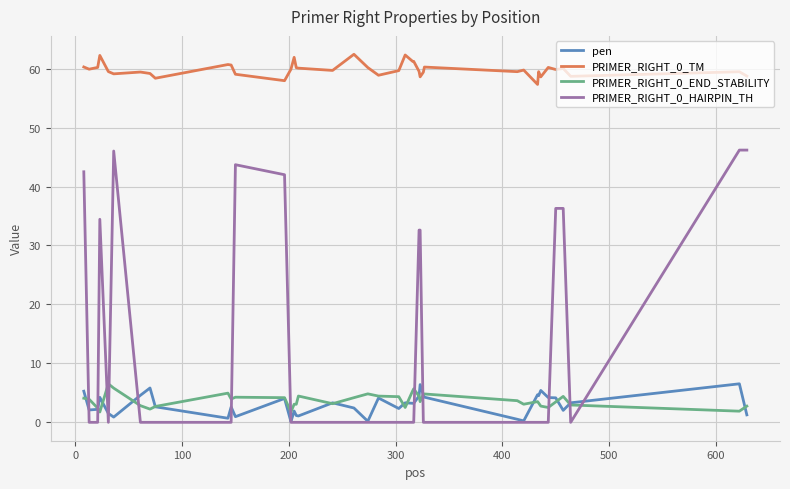

What is the maximum value shown in the chart?

62.4